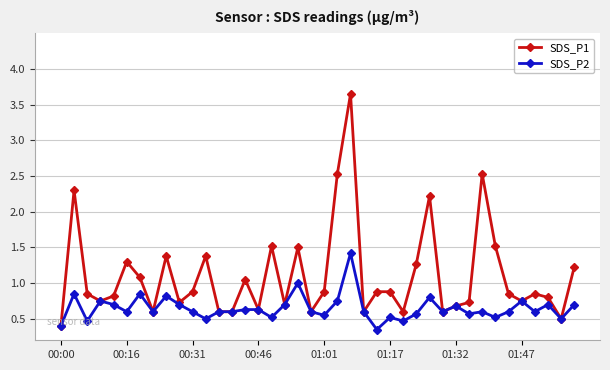

What are all the series names shown in the legend?

SDS_P1, SDS_P2